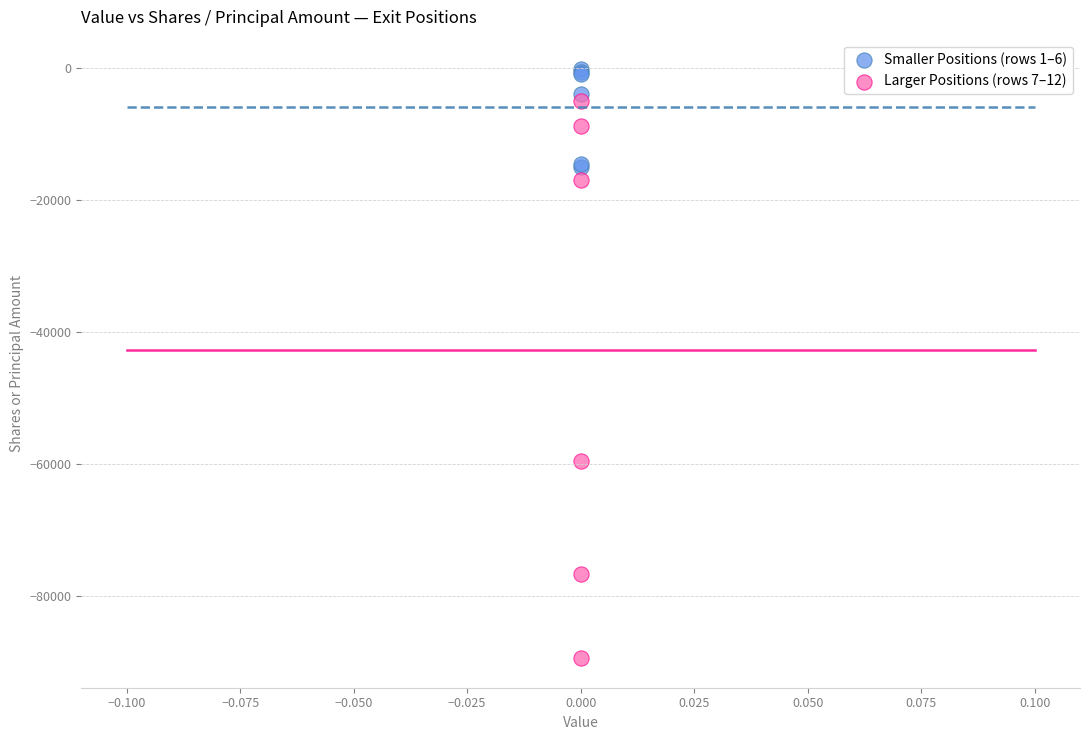

Which series reaches the minimum Y coordinate?

Larger Positions (rows 7–12)